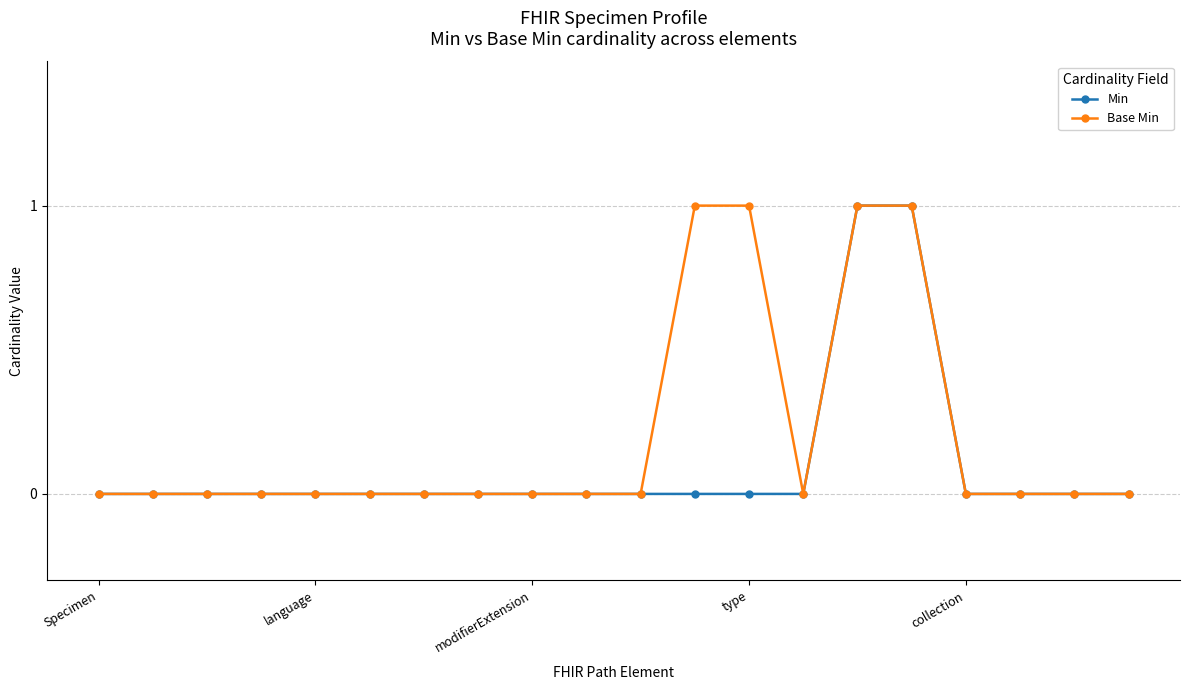

Which series has the largest total across all categories?

Base Min